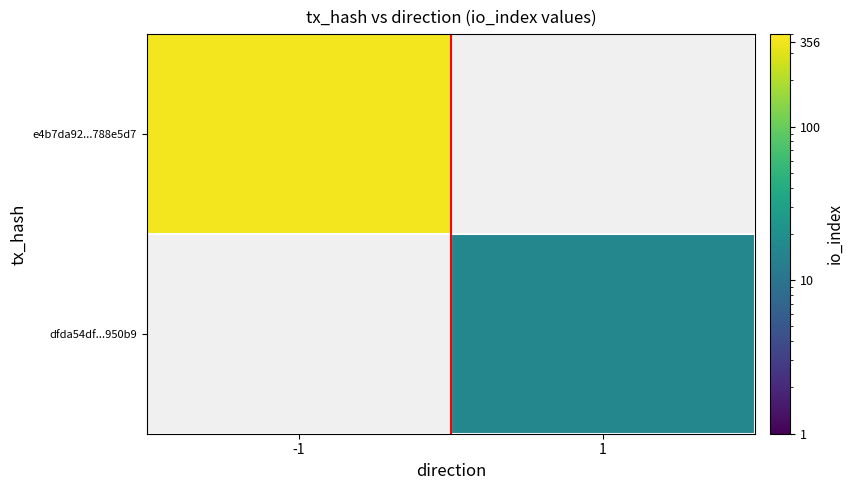

How many positive values does the dfda54df...950b9 series have?

1